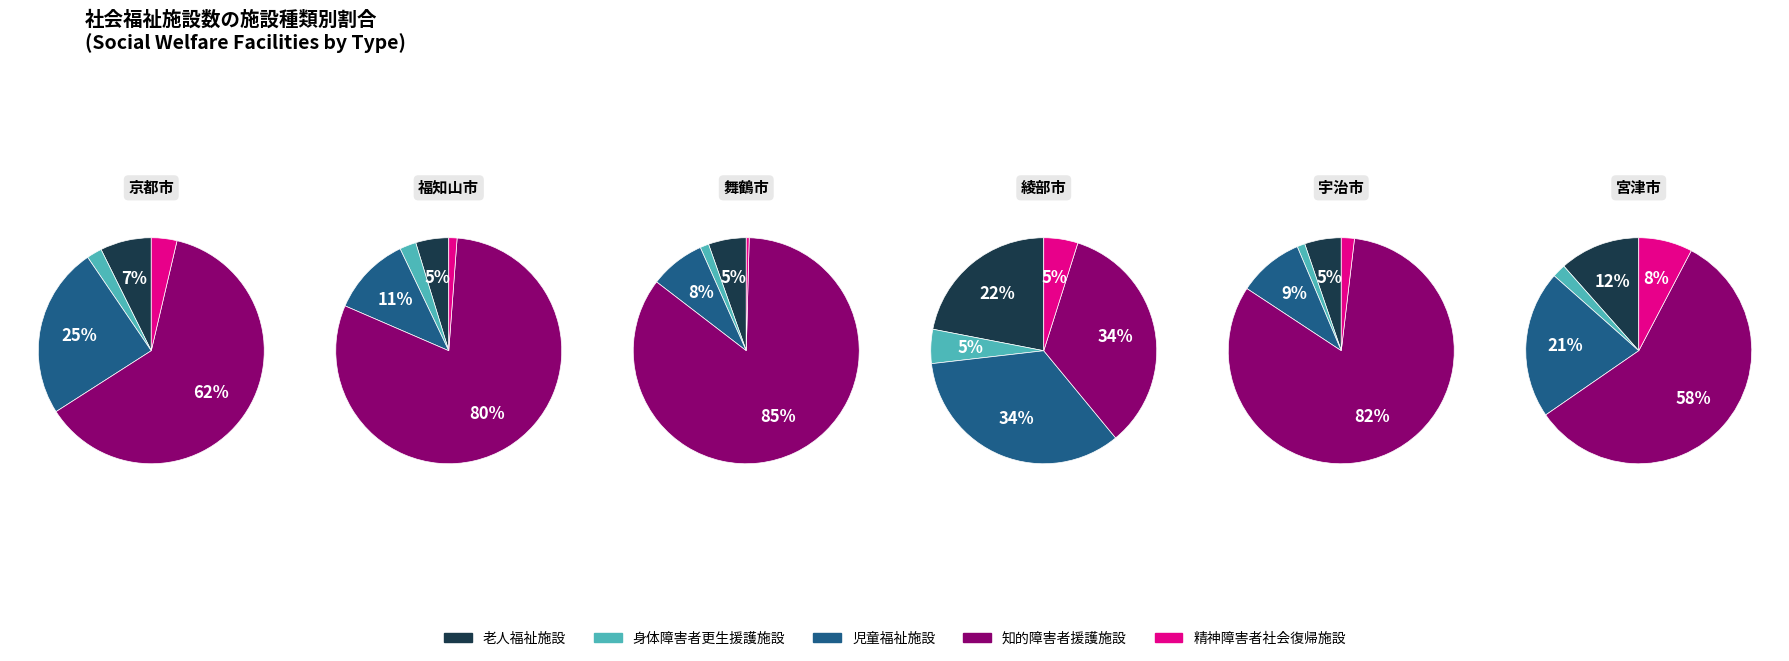

Is there a majority slice in this chart?

Yes